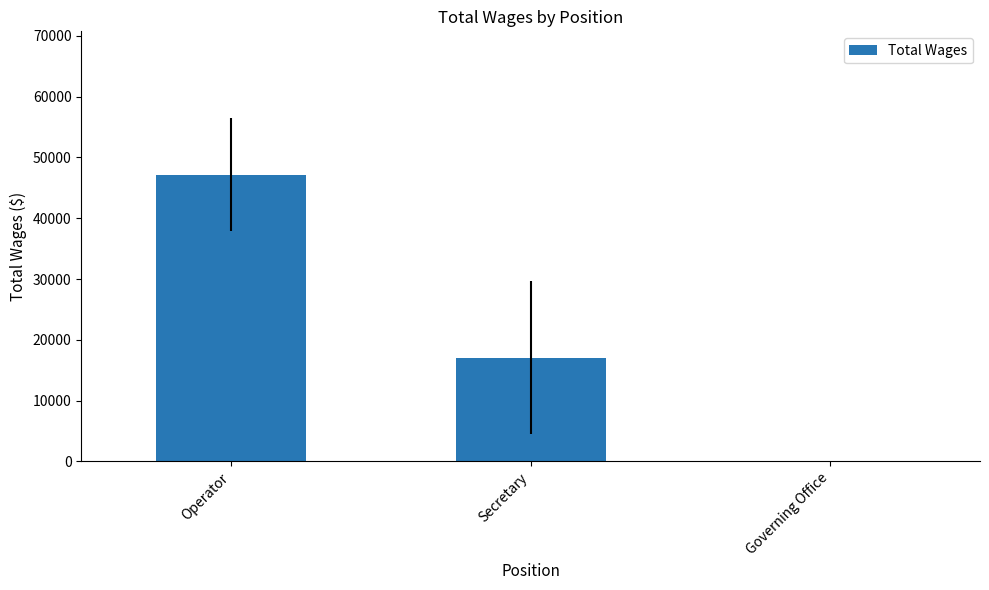

Which label corresponds to the largest value in the chart?

Operator